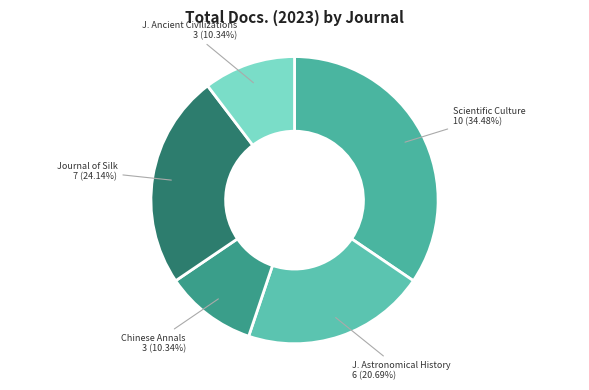

Is Scientific Culture the majority of the pie?

No